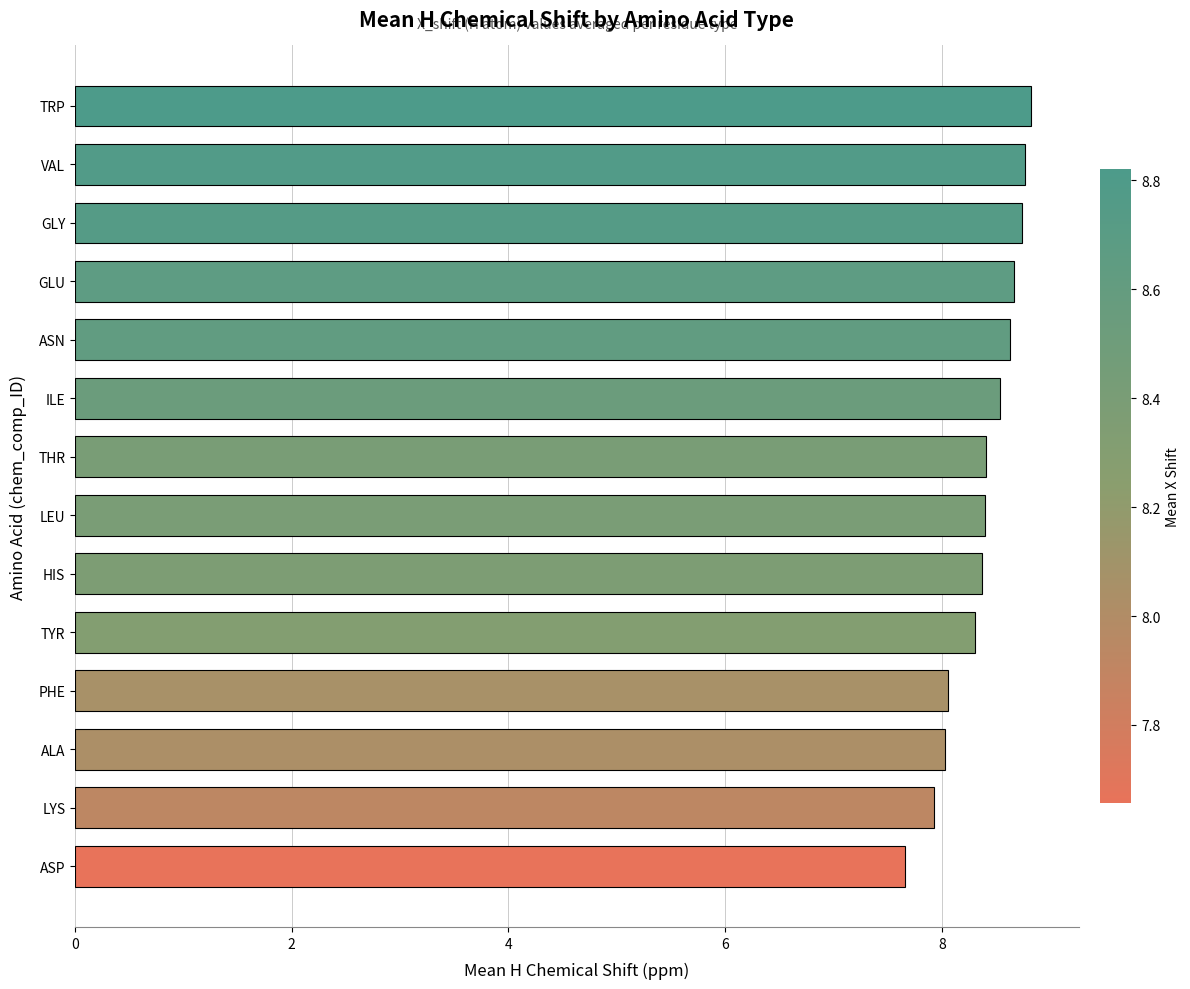

Read the value at GLY.

8.7